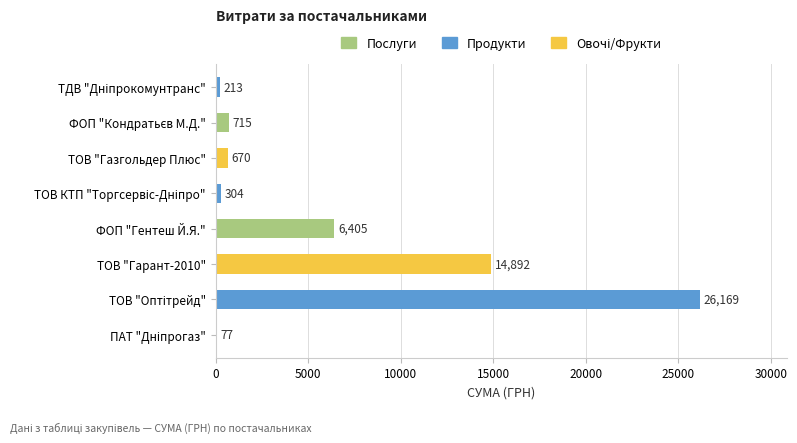

Where is the data nearest to the value 13123?

ТОВ "Гарант-2010"